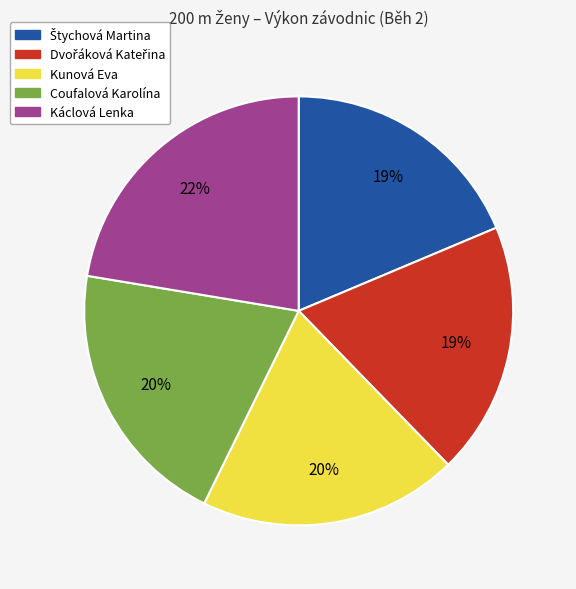

How many segments does this pie chart have?

5